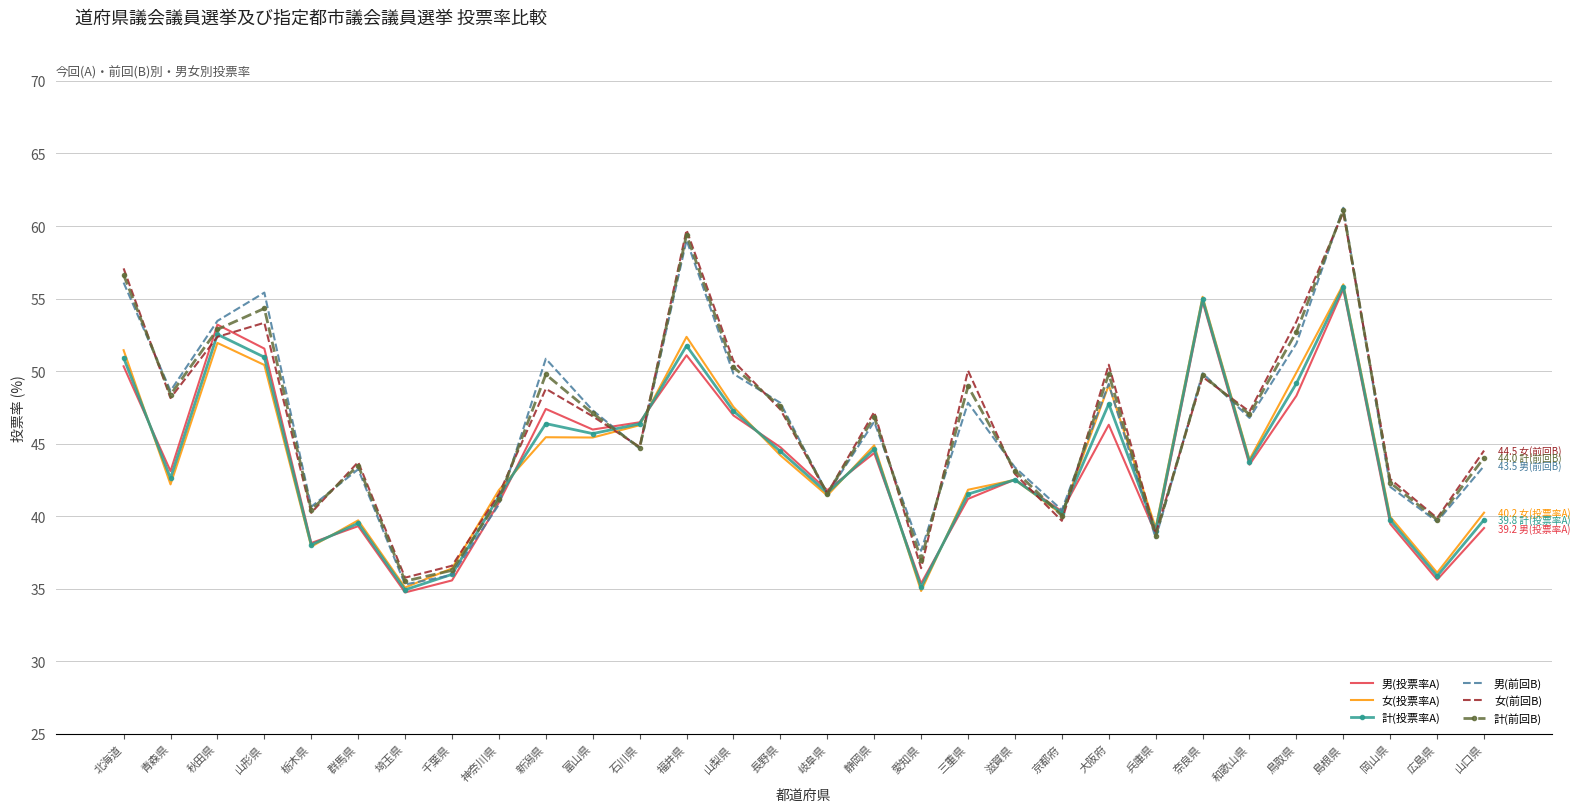

What position from the right is 三重県?

12